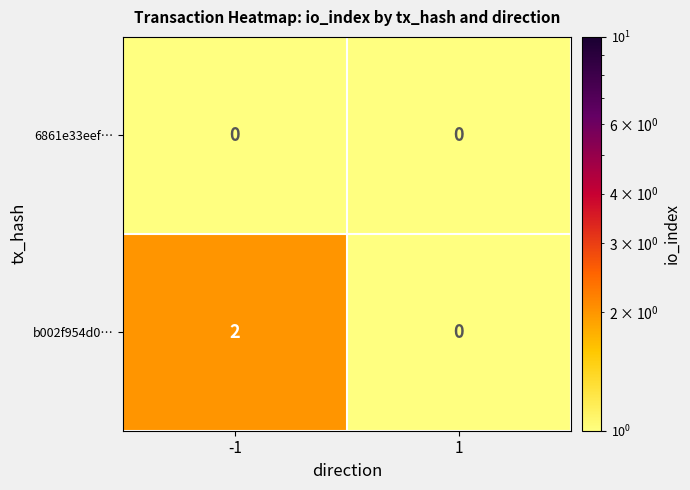

Which series has the largest range (max minus min)?

b002f954d0…